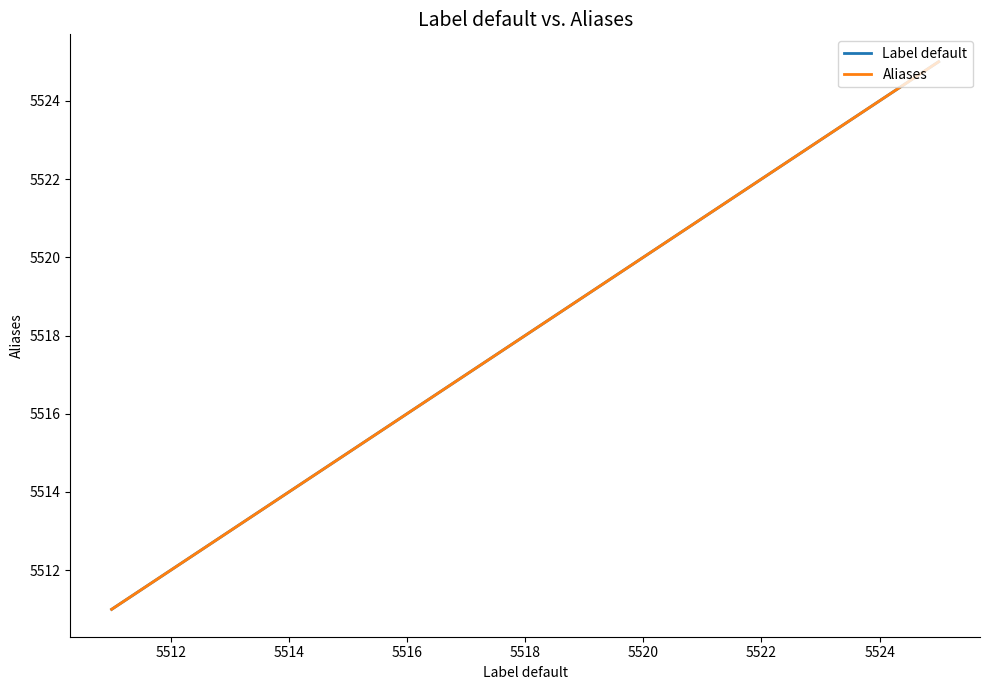

Does the chart display data point markers on the line(s)?

No